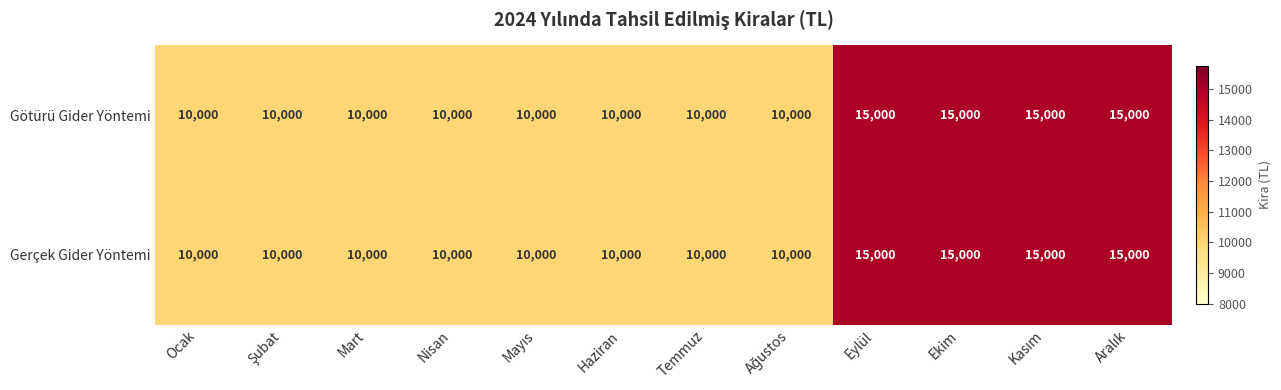

Reading left to right, extract all data points from this chart.

Götürü Gider Yöntemi: 10000	10000	10000	10000	10000	10000	10000	10000	15000	15000	15000	15000
Gerçek Gider Yöntemi: 10000	10000	10000	10000	10000	10000	10000	10000	15000	15000	15000	15000